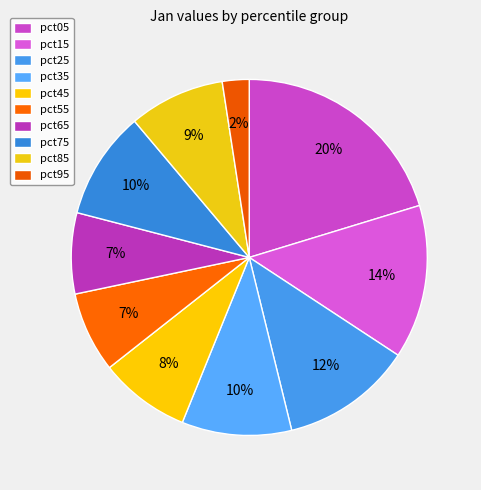

Count the number of slices in the pie.

10